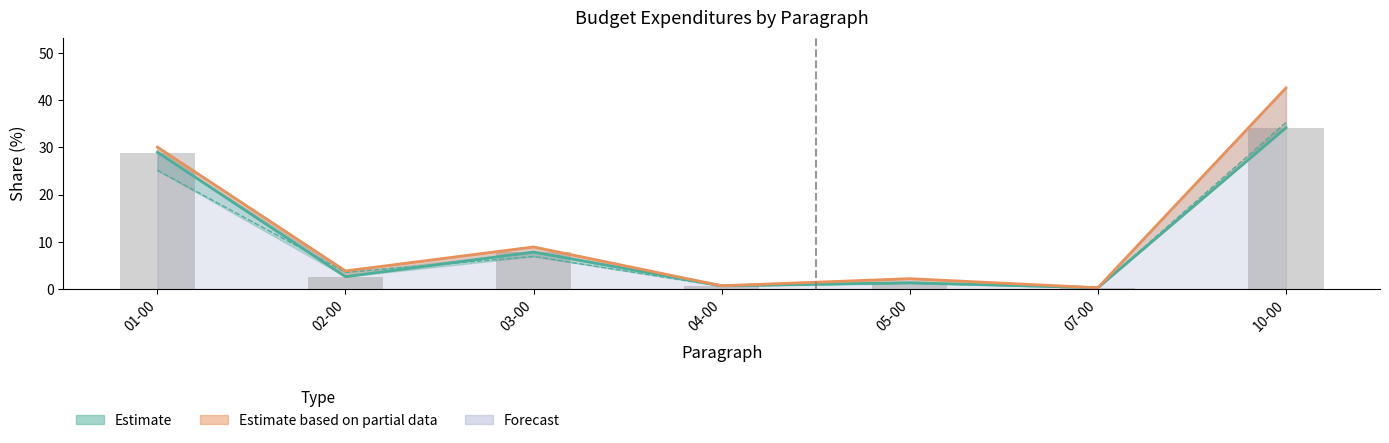

Count the number of categories in the chart.

7